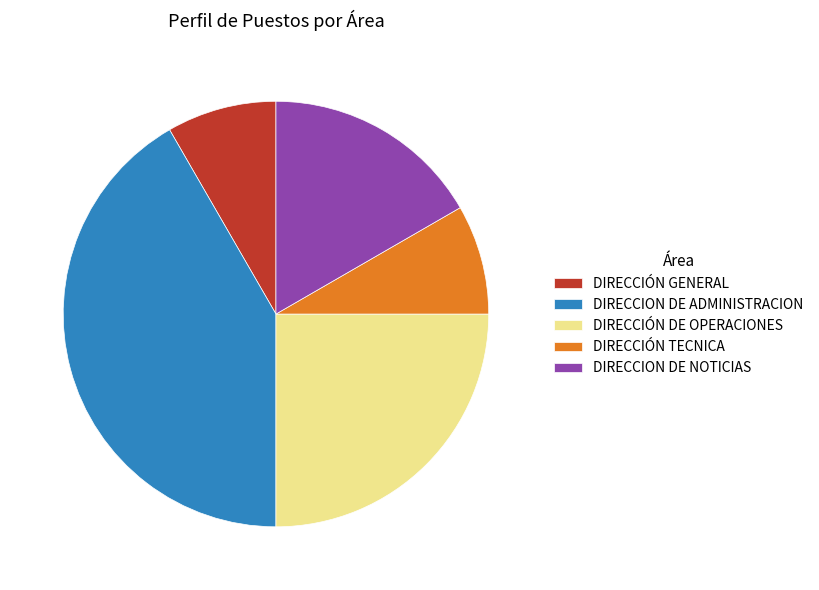

Combined, do DIRECCIÓN DE OPERACIONES and DIRECCION DE NOTICIAS account for over 50%?

No